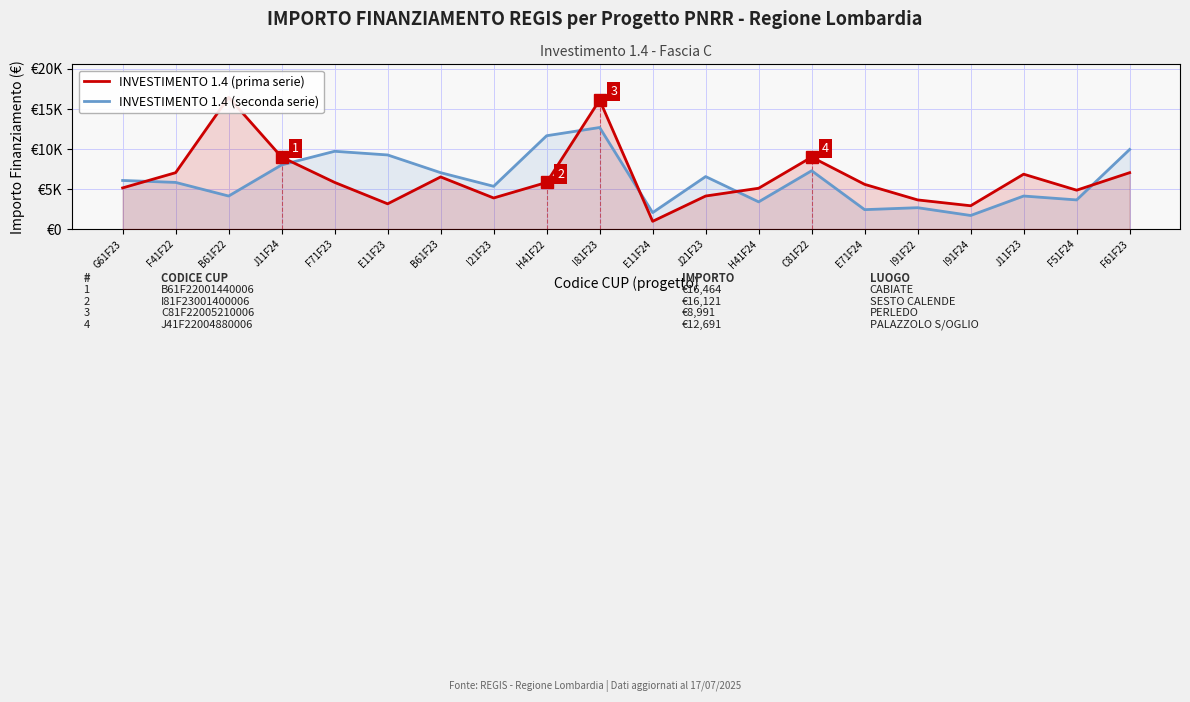

What are all the series names shown in the legend?

INVESTIMENTO 1.4 (prima serie), INVESTIMENTO 1.4 (seconda serie)